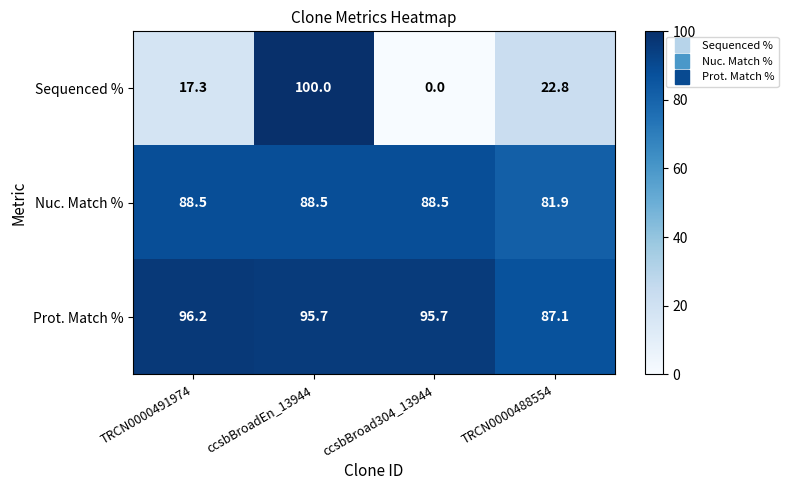

Reading left to right, transcribe all the data shown in this chart.

Sequenced %: TRCN0000491974=17.3	ccsbBroadEn_13944=100.0	ccsbBroad304_13944=0.0	TRCN0000488554=22.8
Nuc. Match %: TRCN0000491974=88.5	ccsbBroadEn_13944=88.5	ccsbBroad304_13944=88.5	TRCN0000488554=81.9
Prot. Match %: TRCN0000491974=96.2	ccsbBroadEn_13944=95.7	ccsbBroad304_13944=95.7	TRCN0000488554=87.1